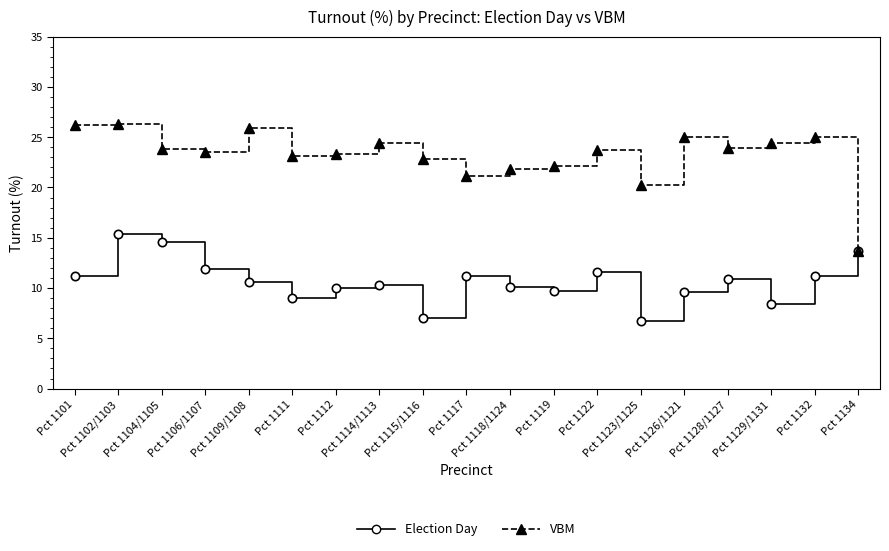

Rank the series by their average value, from highest to lowest.

VBM, Election Day